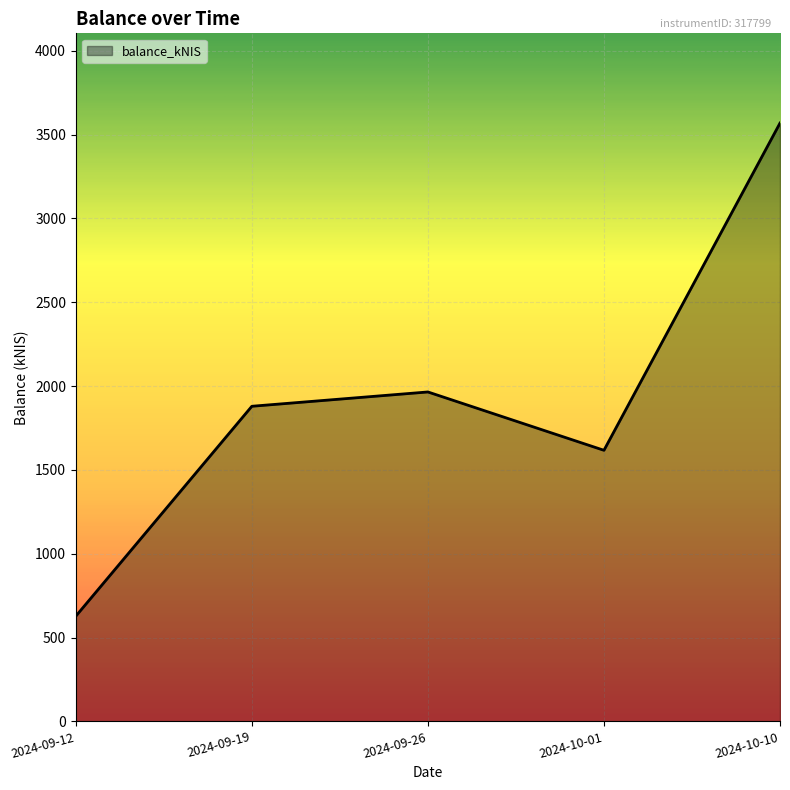

How many interior local valleys (lower than both neighbors) does the data have?

1